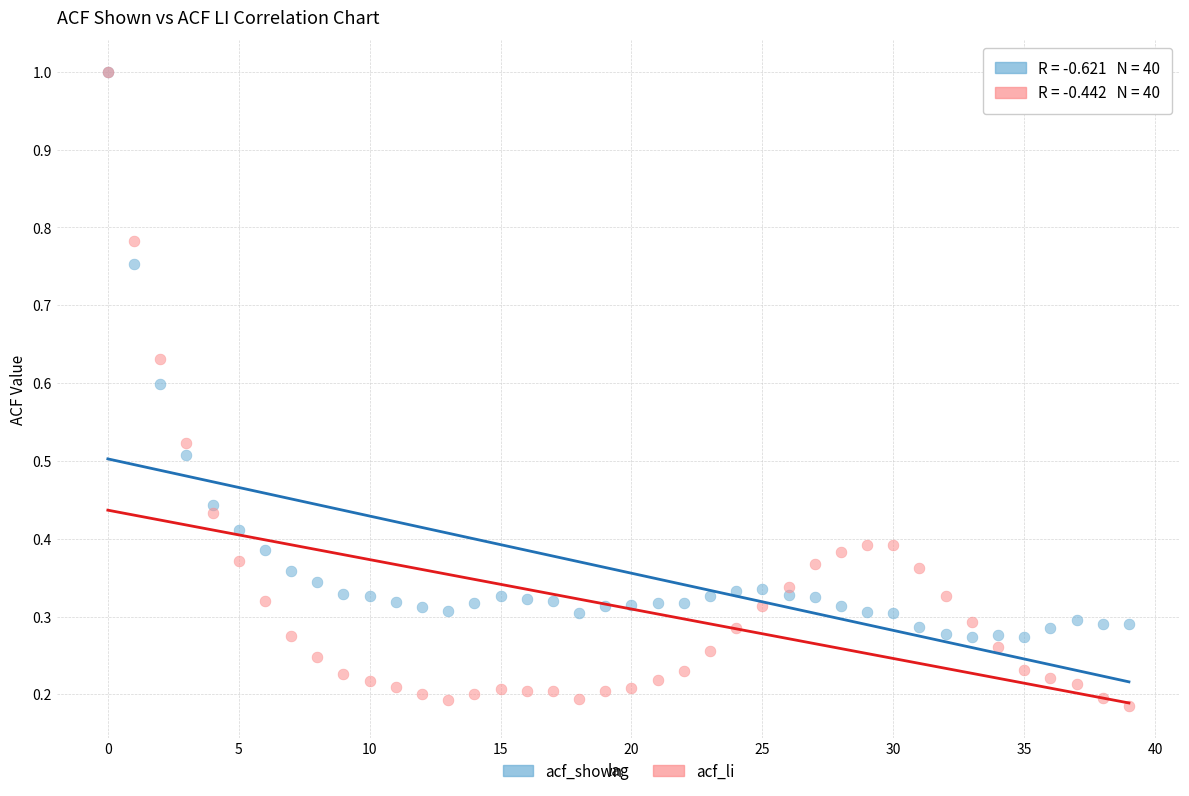

What are all the series names shown in the legend?

acf_shown, acf_li